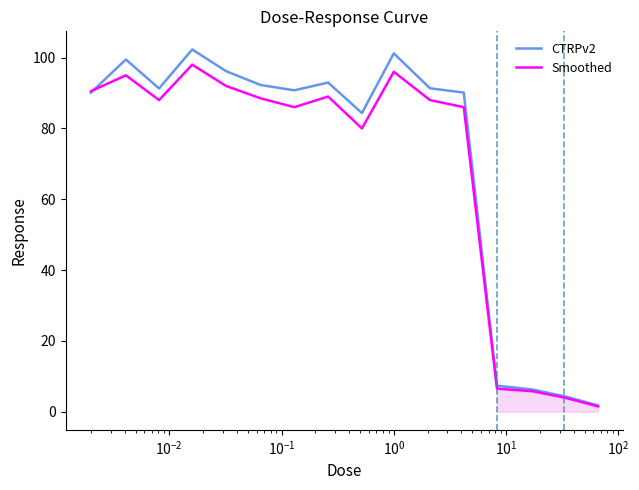

How many intersections are there between Smoothed and CTRPv2?

1